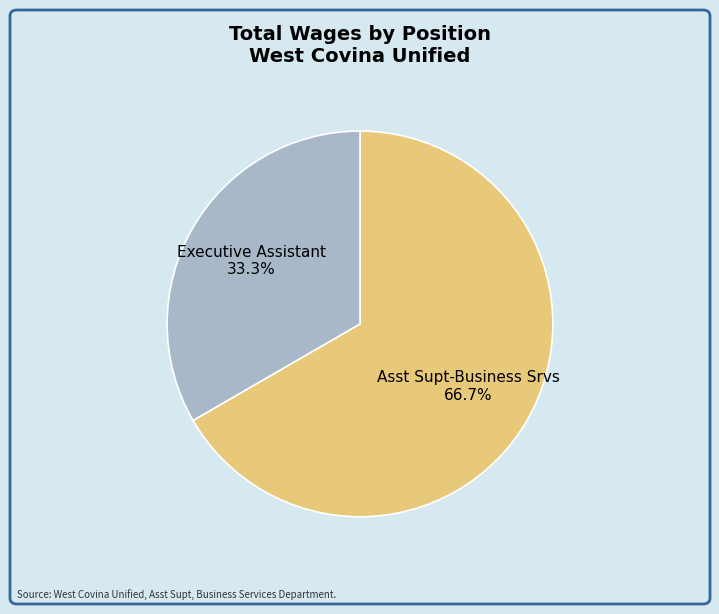

To the nearest percent, what portion does Asst Supt-Business Srvs represent?

67%